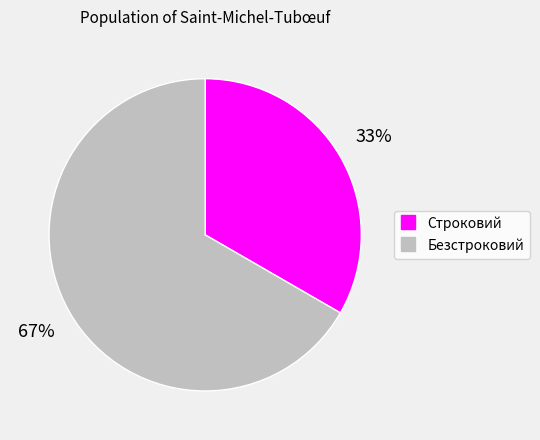

Does Строковий represent more than half of the total?

No